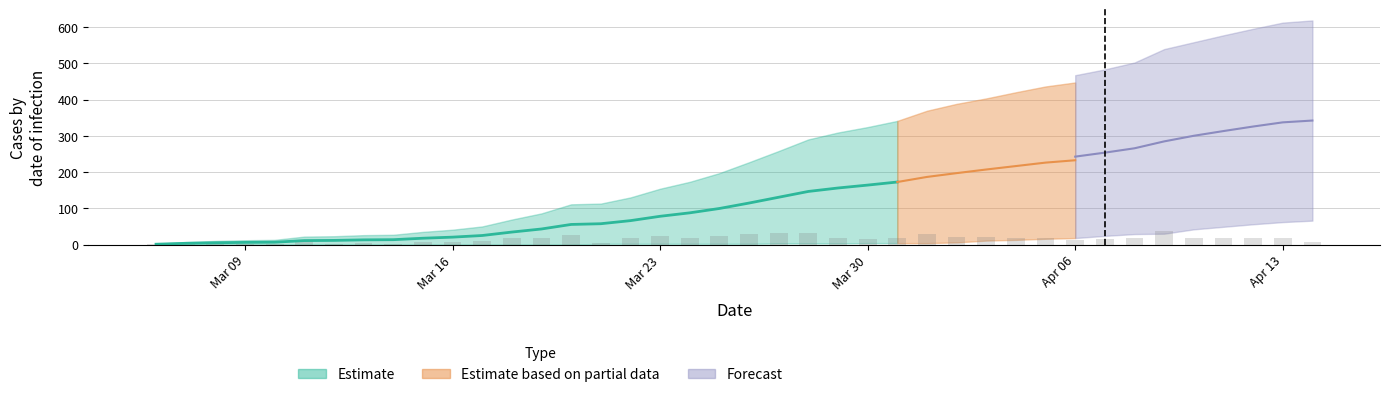

True or false: nue_posi has a value of 7 at 06/04/2020.

False